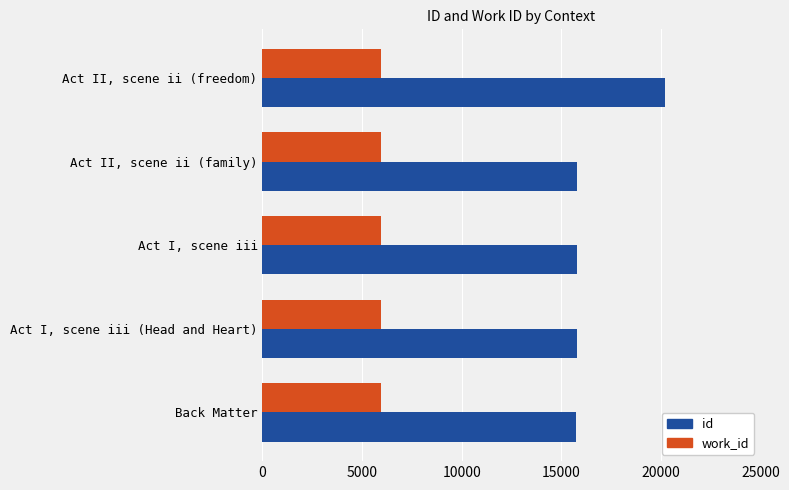

At which category is the sum across all series the highest?

Act II, scene ii (freedom)